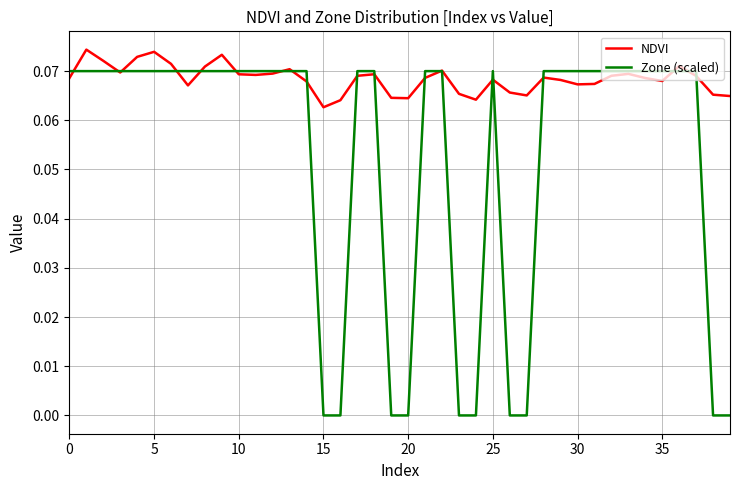

List the series in order of their peak value, highest first.

NDVI, Zone (scaled)